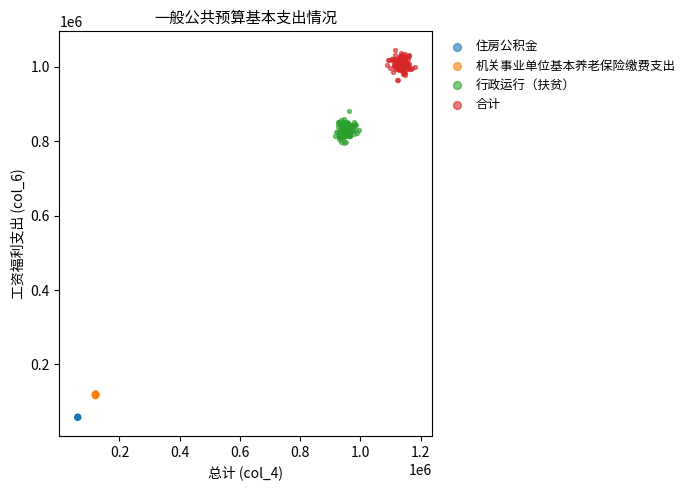

Which series reaches the minimum Y coordinate?

住房公积金